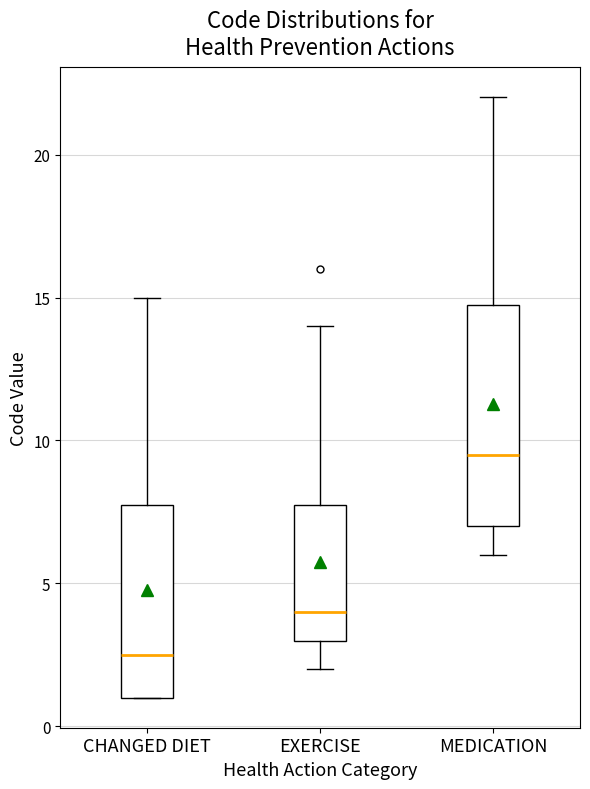

Reading left to right, read every box against the y-axis: the position of its median line, the range the box covers, and the ends of its whiskers. The values are not printed on the chart, so give them approximately, as read against the axis.

CHANGED DIET: median 2.5, box 1.0 to 8.0, whiskers 1.0 to 15.0
EXERCISE: median 4.0, box 3.0 to 8.0, whiskers 2.0 to 14.0
MEDICATION: median 9.5, box 7.0 to 15.0, whiskers 6.0 to 22.0